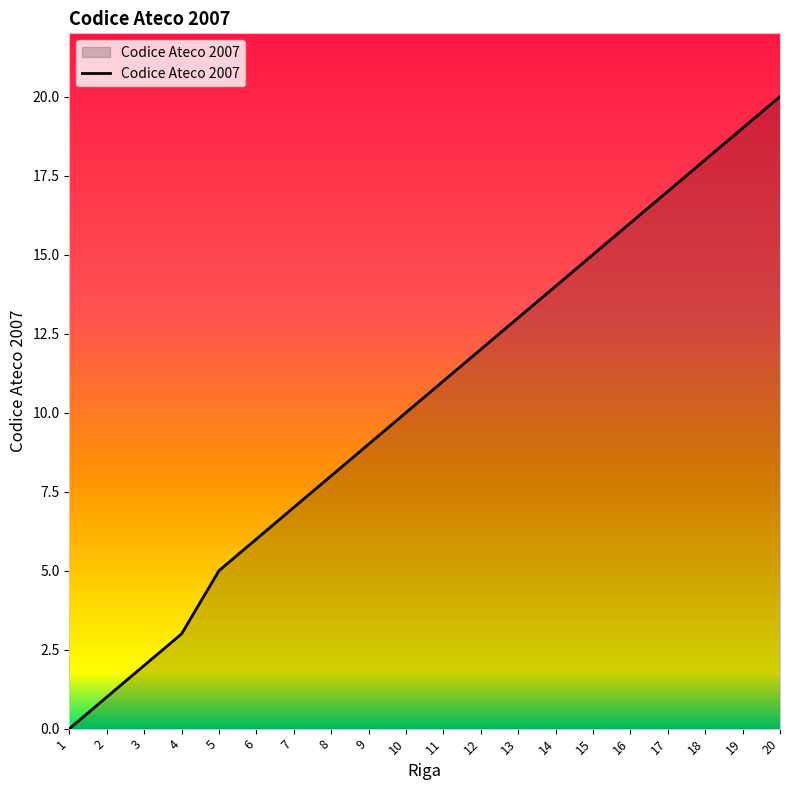

How many lines are shown in the chart?

1